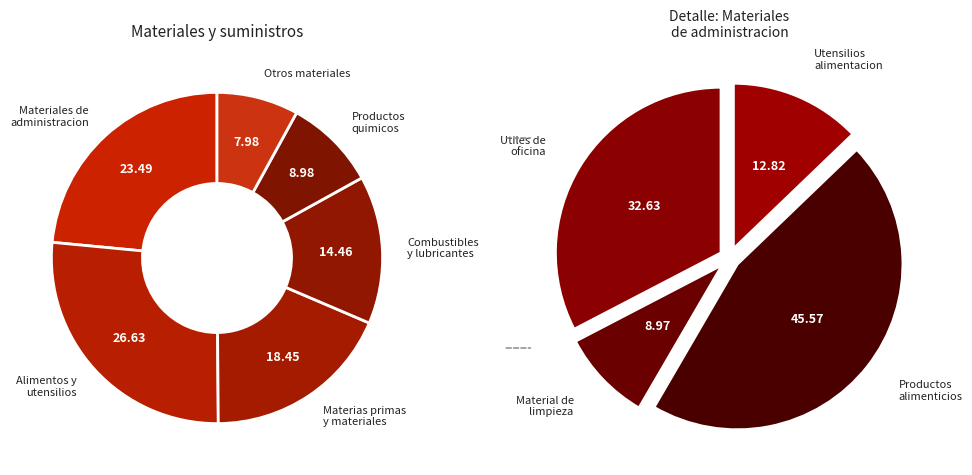

How many slices are in this pie chart?

6